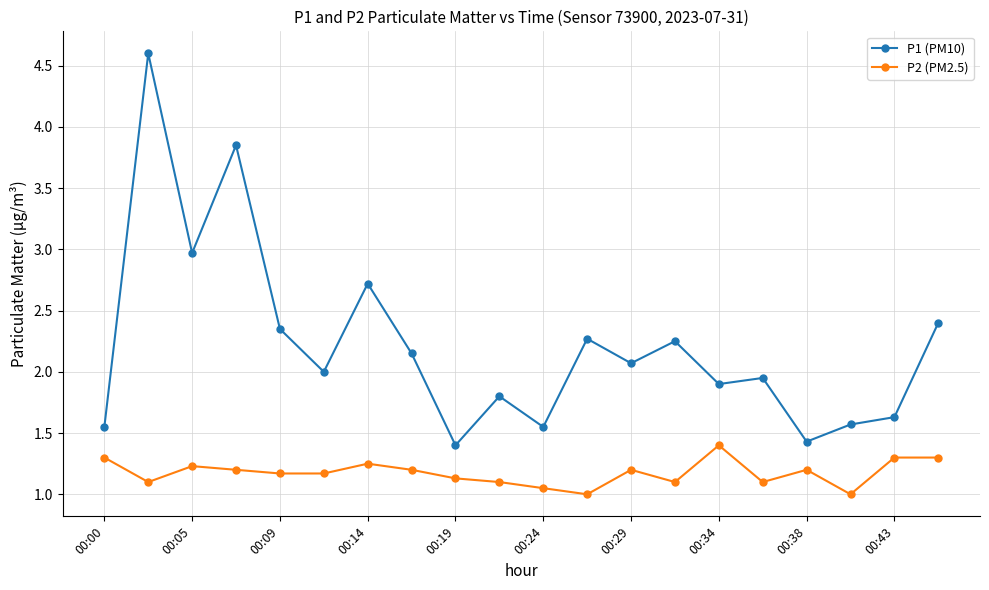

Which series has the largest total across all categories?

P1 (PM10)